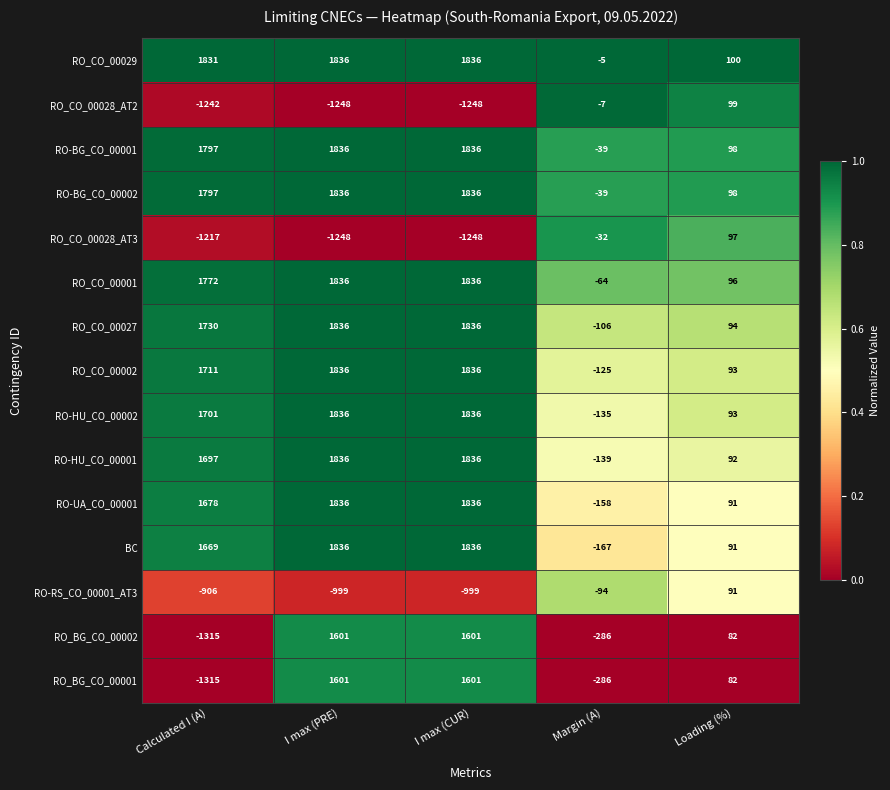

What is the difference between the RO_CO_00002 values at I max (CUR) and Loading (%)?

1743